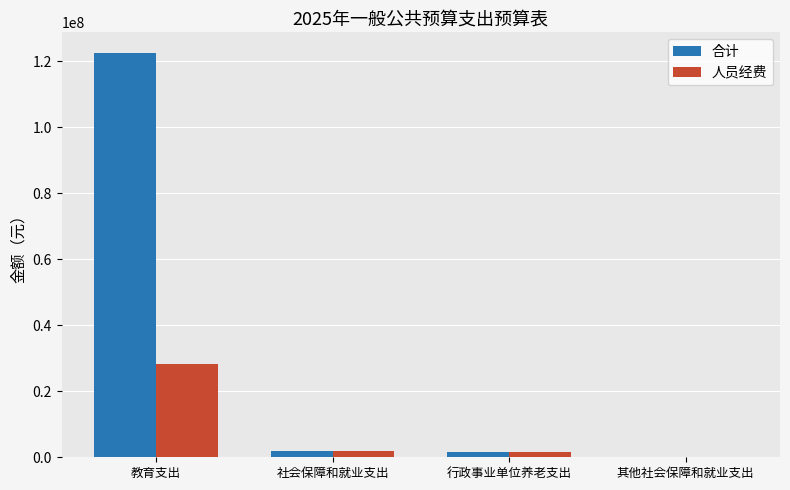

What is the highest value of the 人员经费 series?

28277000.0